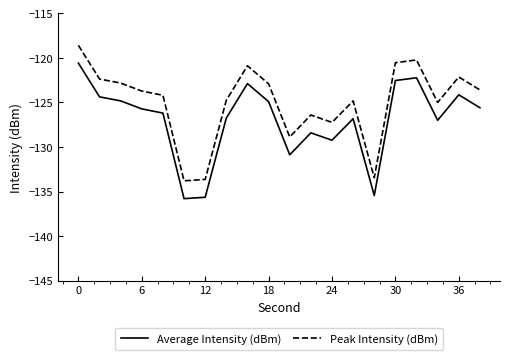

Rank the series by their maximum value, from highest to lowest.

Peak Intensity (dBm), Average Intensity (dBm)